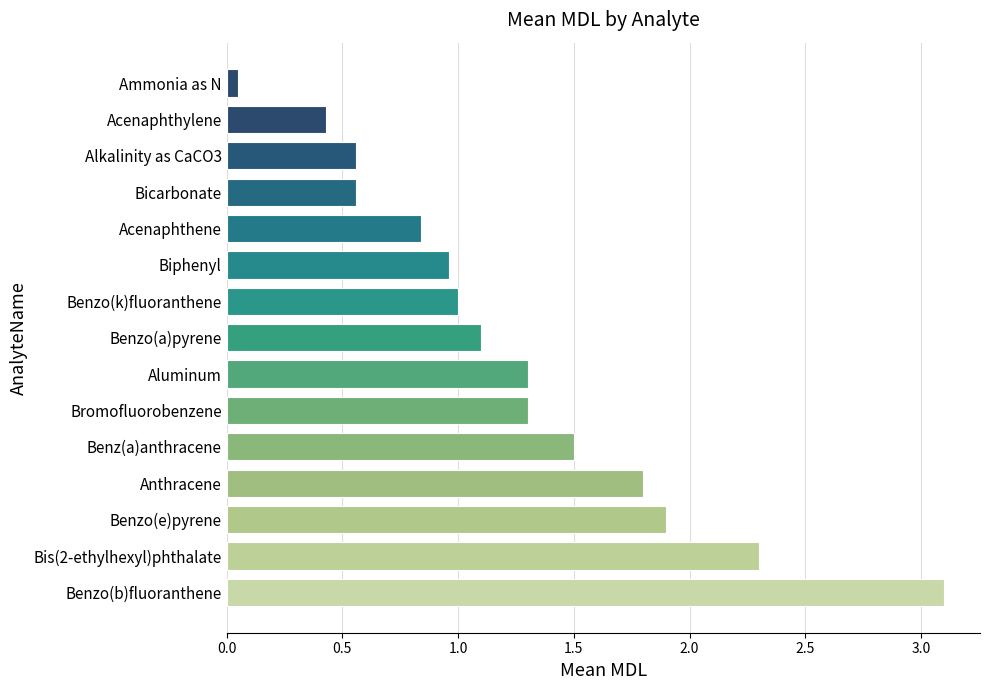

At which label is the value closest to 1?

Benzo(k)fluoranthene